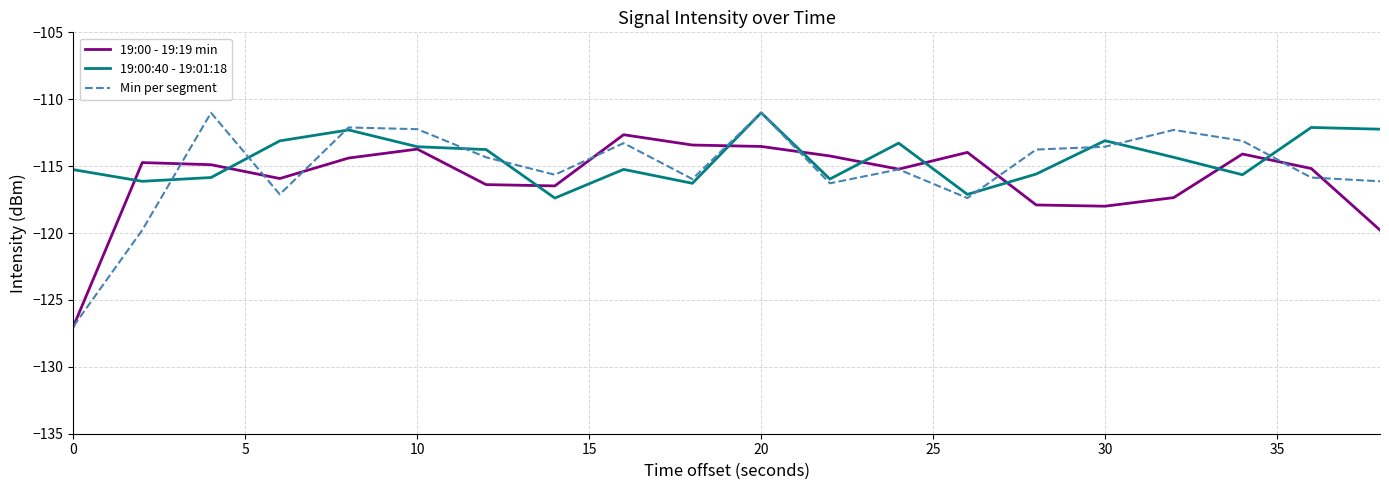

Which series has the widest spread of values?

Min per segment